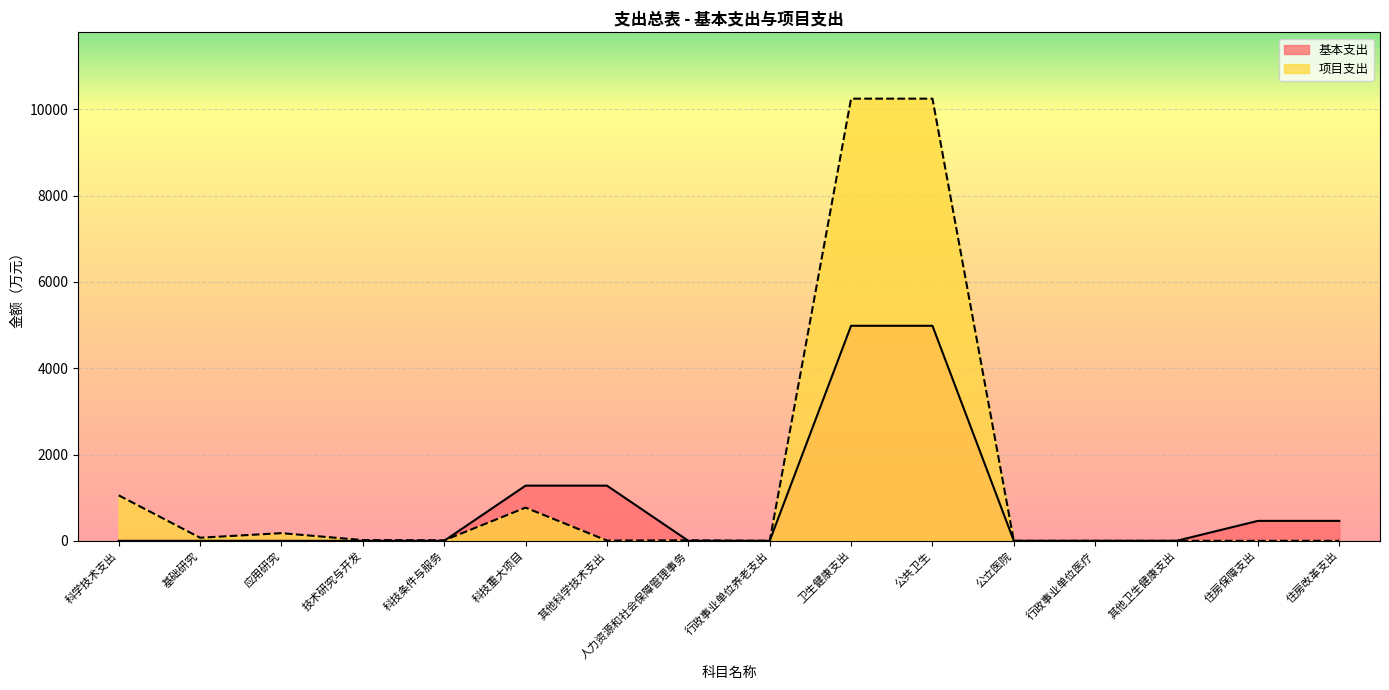

Reading left to right, list all the values displayed in this chart.

基本支出: 0.0	0.0	0.0	0.0	0.0	1279.0	1279.0	0.0	0.0	4984.7	4984.7	0.0	0.0	0.0	462.2	462.2
项目支出: 1054.1	71.9	177.7	17.5	11.5	769.5	6.0	12.1	0.0	10248.9	10248.9	0.0	0.0	0.0	0.0	0.0